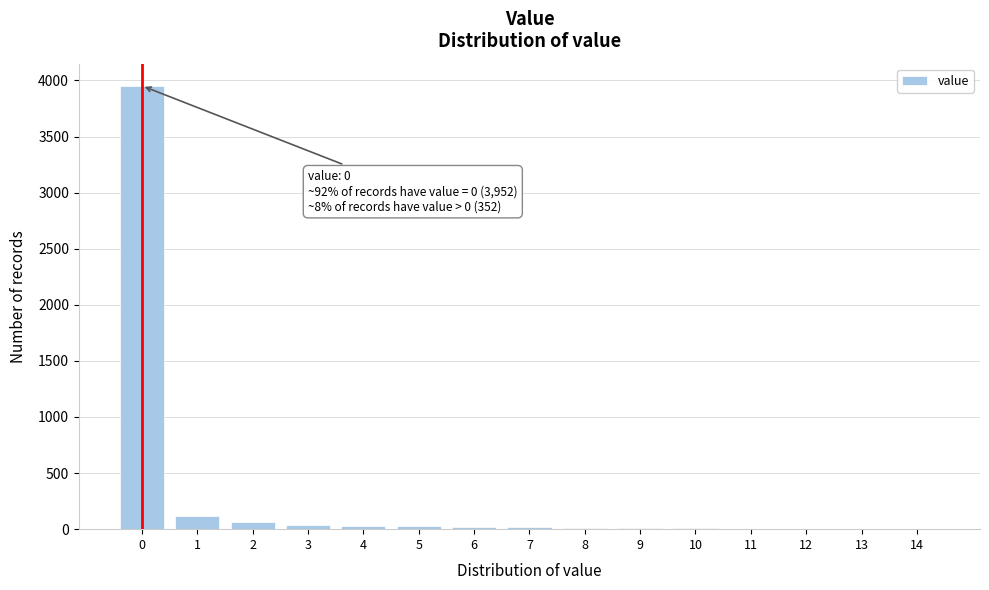

What is the sum of all values?

4304